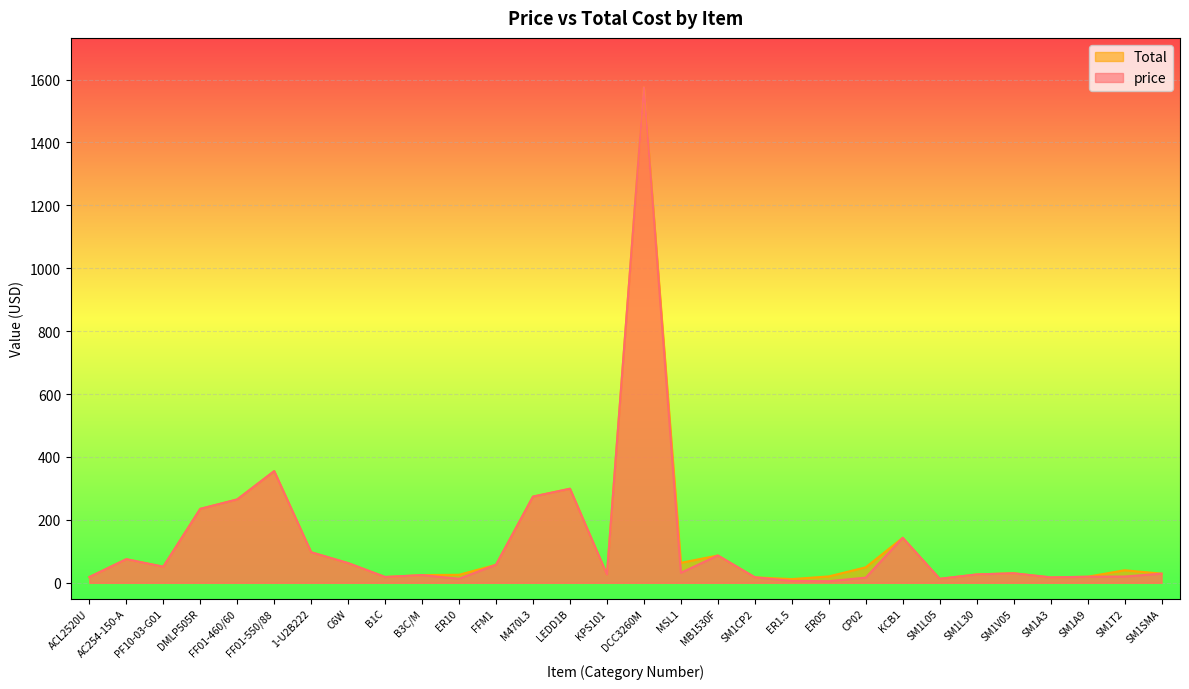

The Total series shows 68.6 at SM1T2. True or false?

False